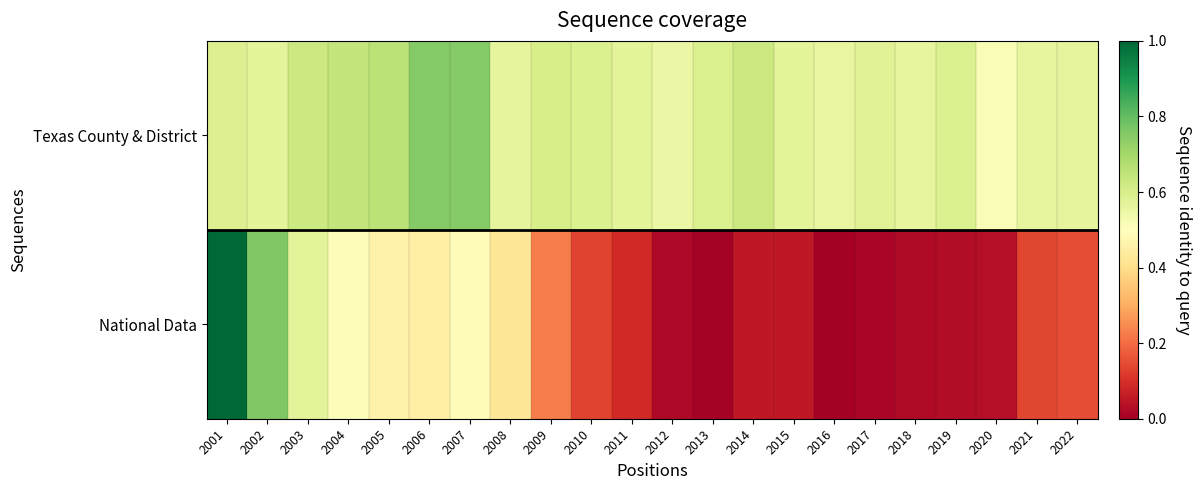

Rank the series by their maximum value, from lowest to highest.

Texas County & District, National Data